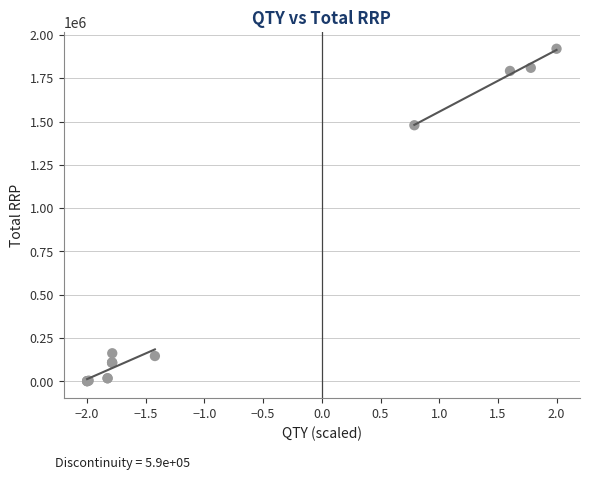

What Y value in the scatter plot is closest to 960833?

1478686.1